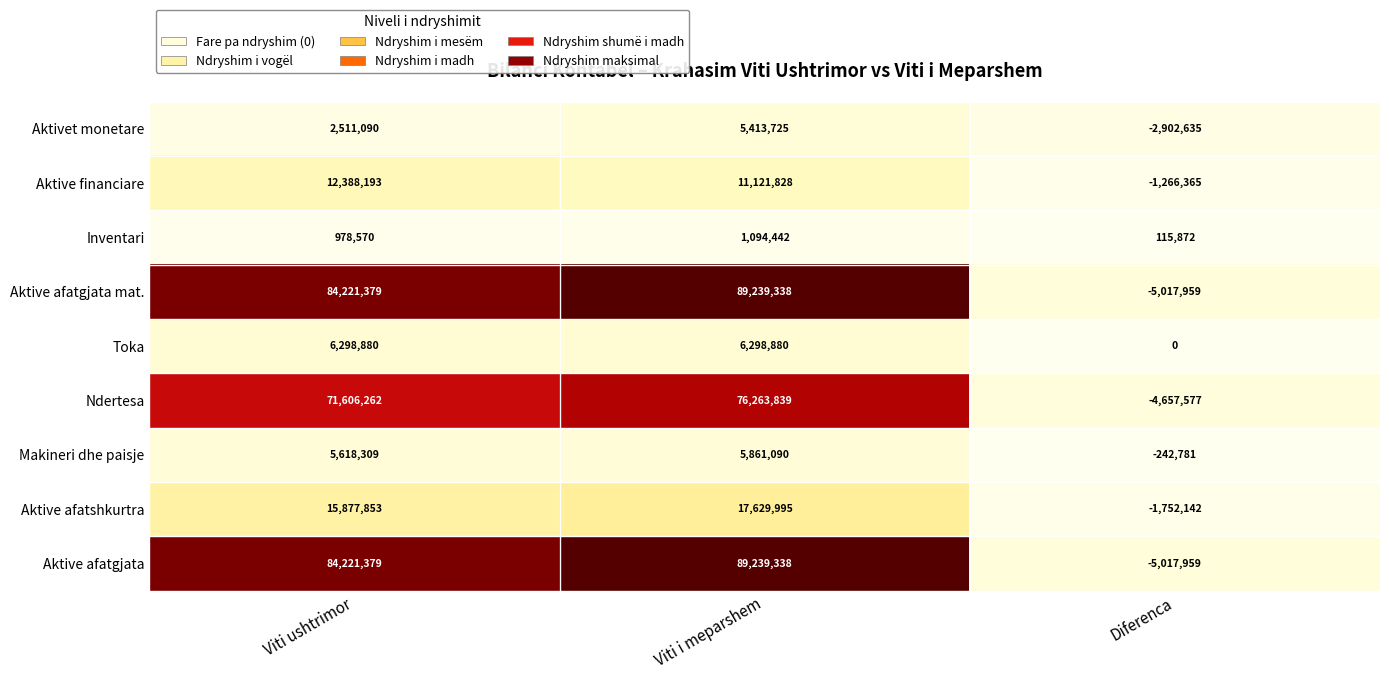

List the labels in order of Aktive afatgjata value, smallest first.

Diferenca, Viti ushtrimor, Viti i meparshem